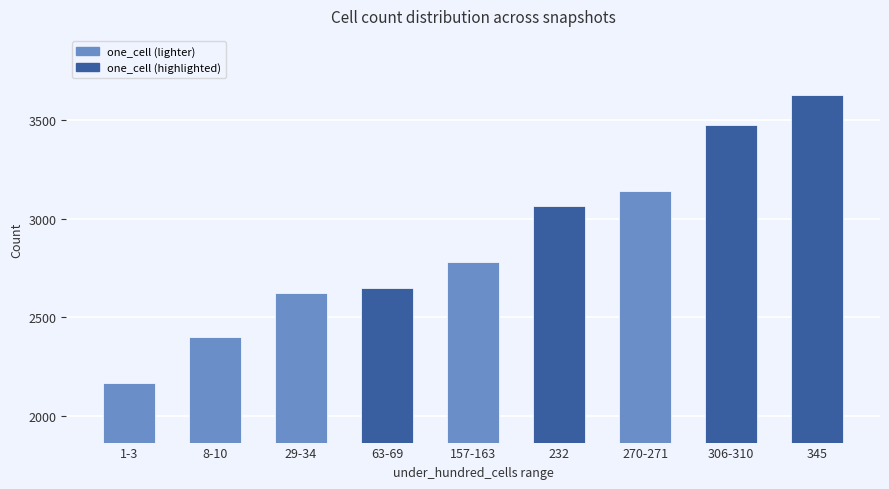

Rank the categories by value from lowest to highest.

1-3, 8-10, 29-34, 63-69, 157-163, 232, 270-271, 306-310, 345